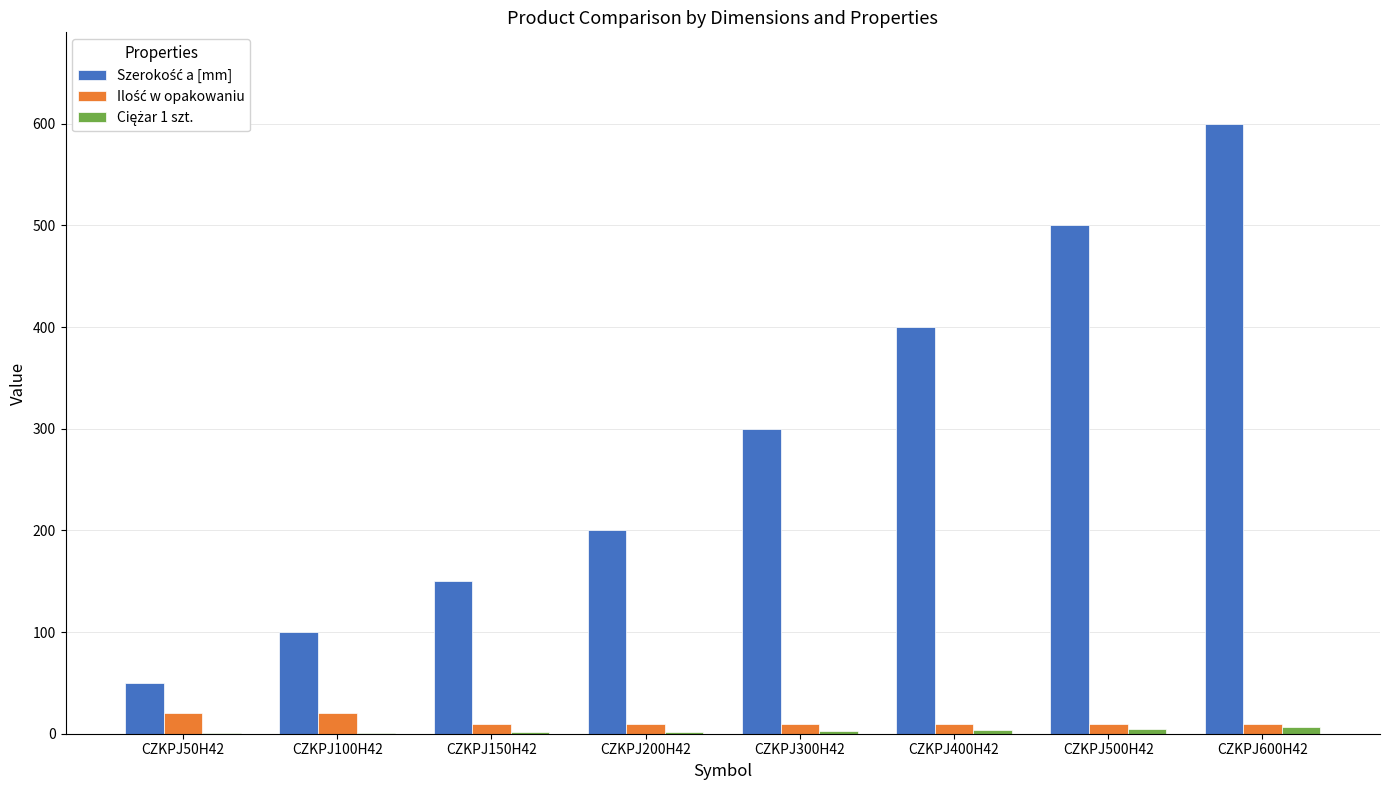

What is the total value across all series at CZKPJ150H42?

161.4